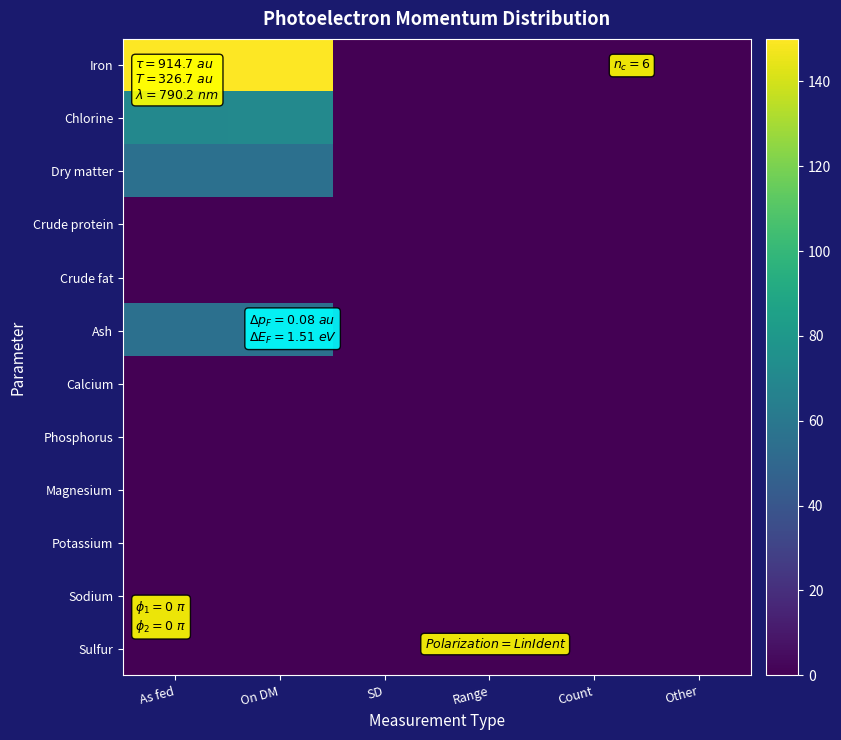

Which category has the highest value across all series?

On DM